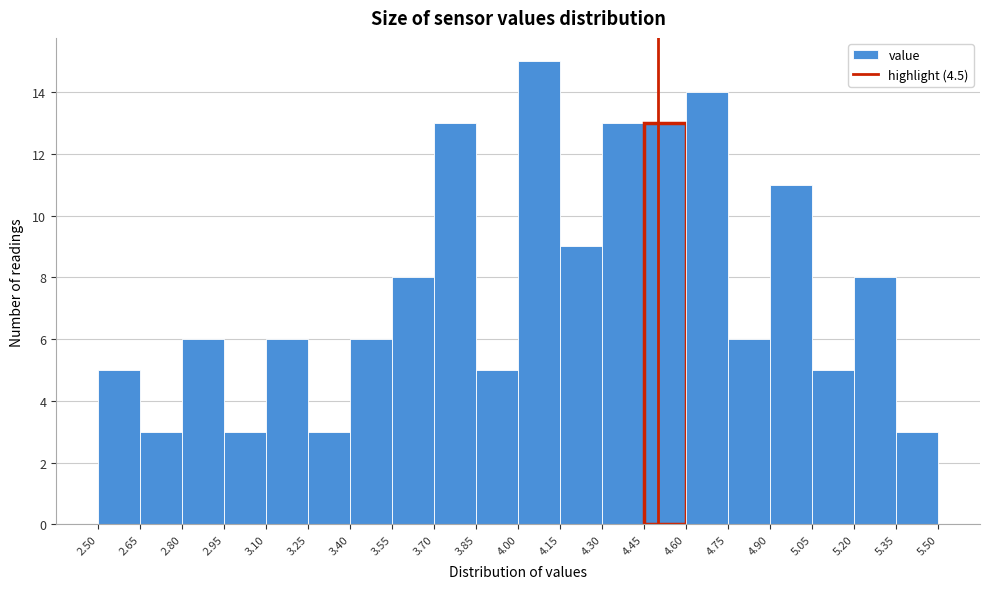

Reading left to right, list every bar in this chart as the range it spans on the x-axis followed by its height. The values are not printed on the chart, so give them approximately, as read against the axis.

2.50 to 2.65: 5
2.65 to 2.80: 3
2.80 to 2.95: 6
2.95 to 3.10: 3
3.10 to 3.25: 6
3.25 to 3.40: 3
3.40 to 3.55: 6
3.55 to 3.70: 8
3.70 to 3.85: 13
3.85 to 4.00: 5
4.00 to 4.15: 15
4.15 to 4.30: 9
4.30 to 4.45: 13
4.45 to 4.60: 13
4.60 to 4.75: 14
4.75 to 4.90: 6
4.90 to 5.05: 11
5.05 to 5.20: 5
5.20 to 5.35: 8
5.35 to 5.50: 3